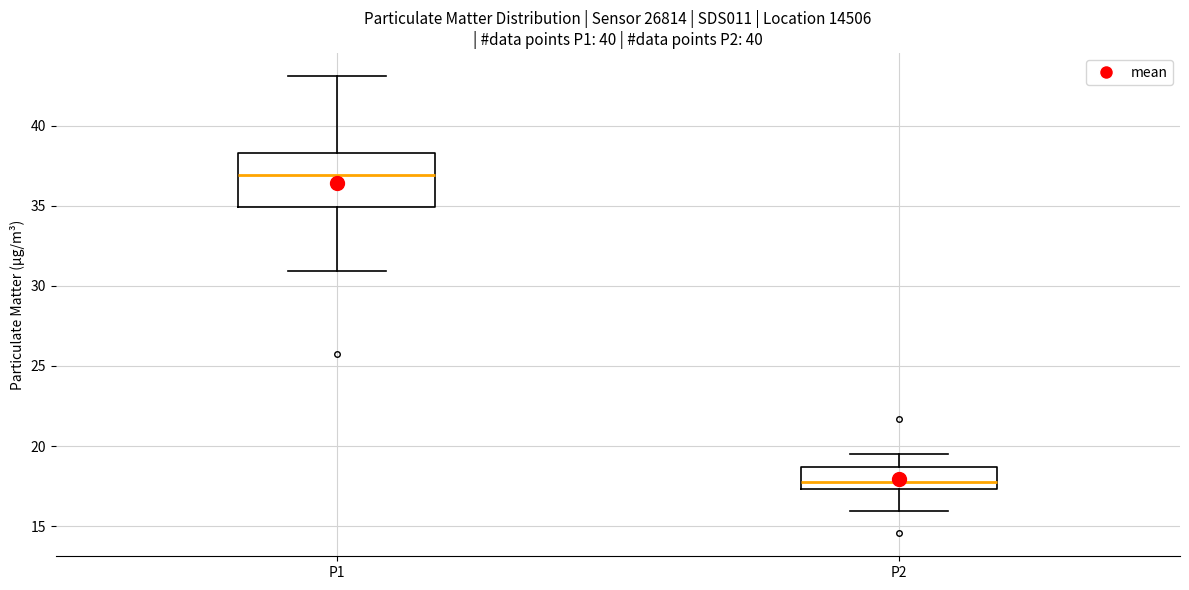

Reading left to right, read every box against the y-axis: the position of its median line, the range the box covers, and the ends of its whiskers. The values are not printed on the chart, so give them approximately, as read against the axis.

P1: median 37.0, box 35.0 to 38.5, whiskers 31.0 to 43.0
P2: median 18.0, box 17.5 to 18.5, whiskers 16.0 to 19.5